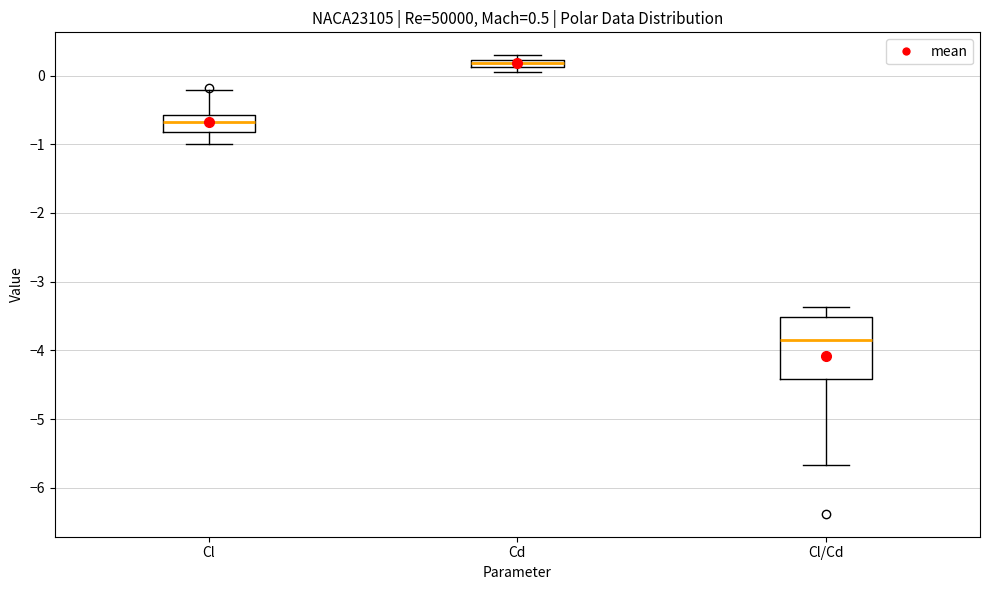

Comparing the boxes themselves (not the whiskers), which one is the tallest?

Cl/Cd